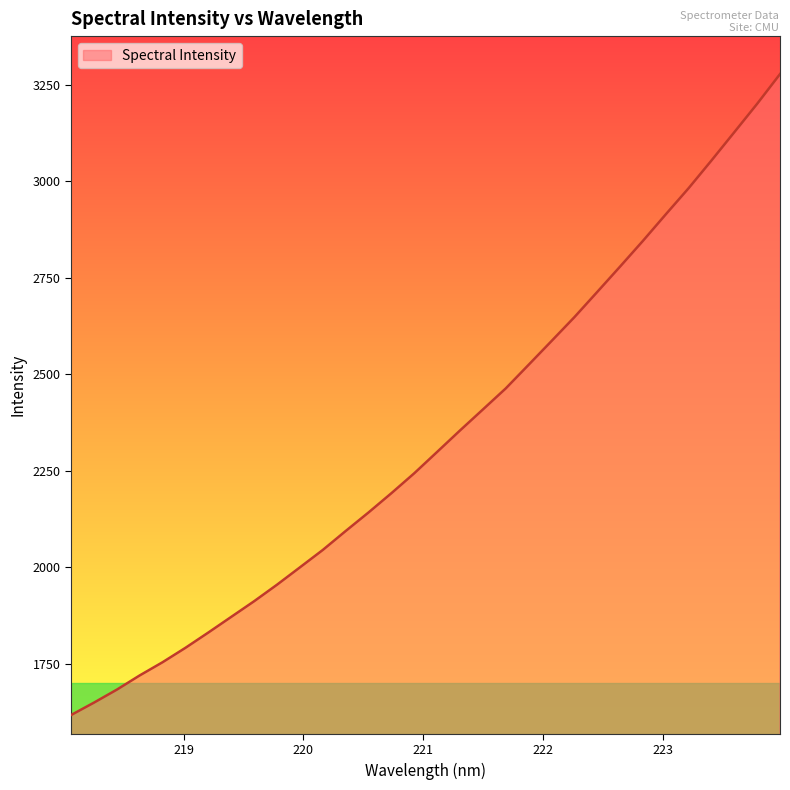

What is the difference between the maximum and minimum values?

1660.6